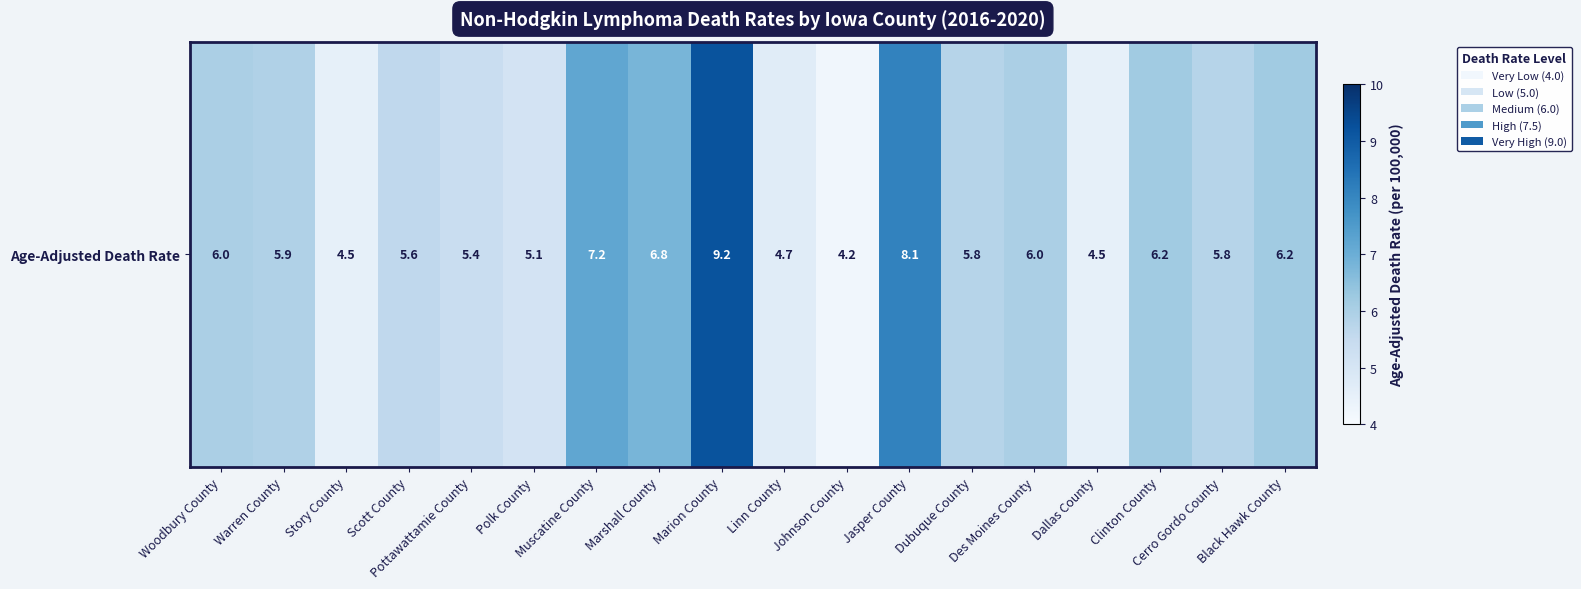

What is the maximum value shown in the chart?

9.2